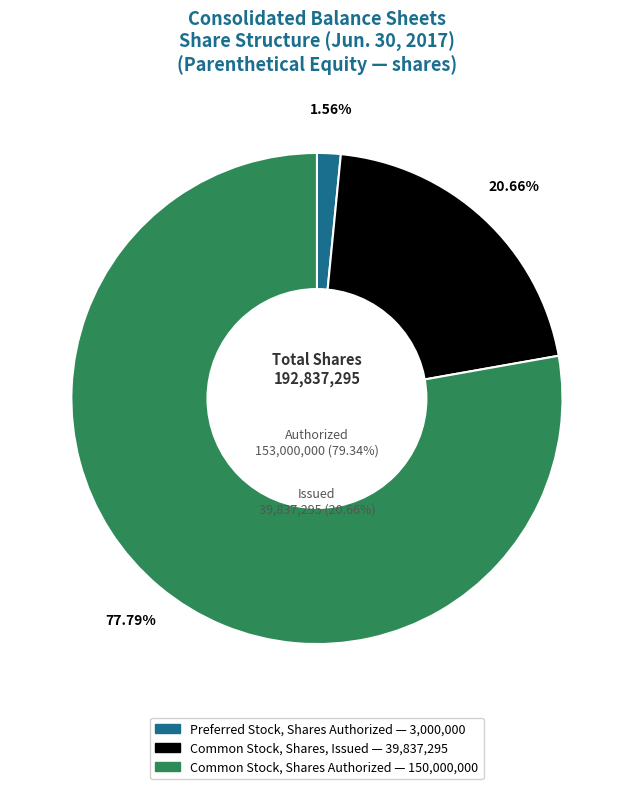

To the nearest percent, what is the average slice percentage?

33%